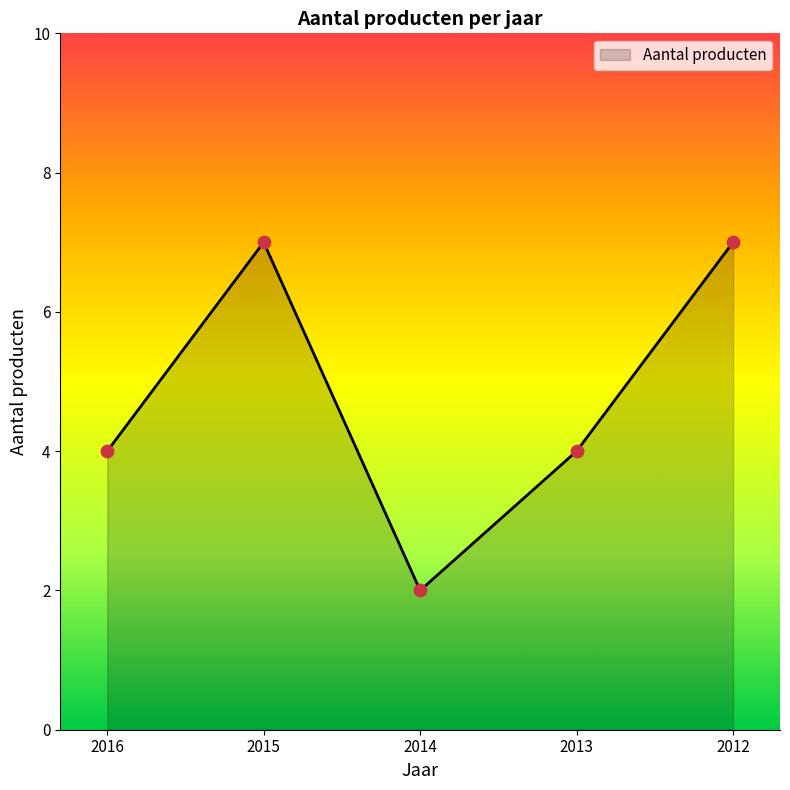

What is the change in value from 2016 to 2014?

-2